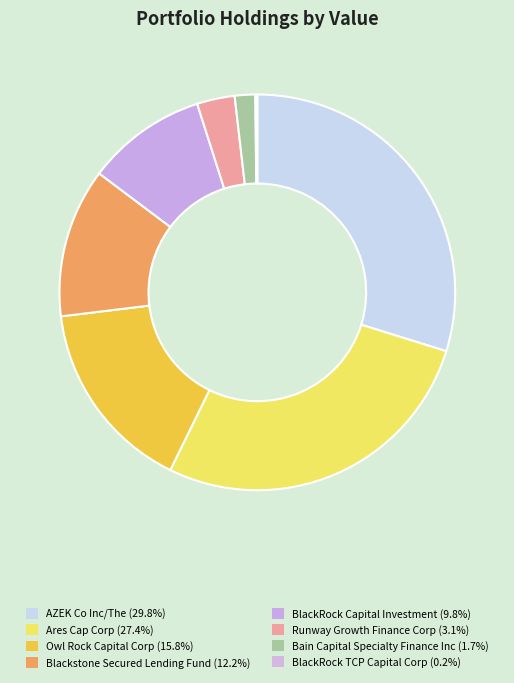

Does Runway Growth Finance Corp represent more than half of the total?

No